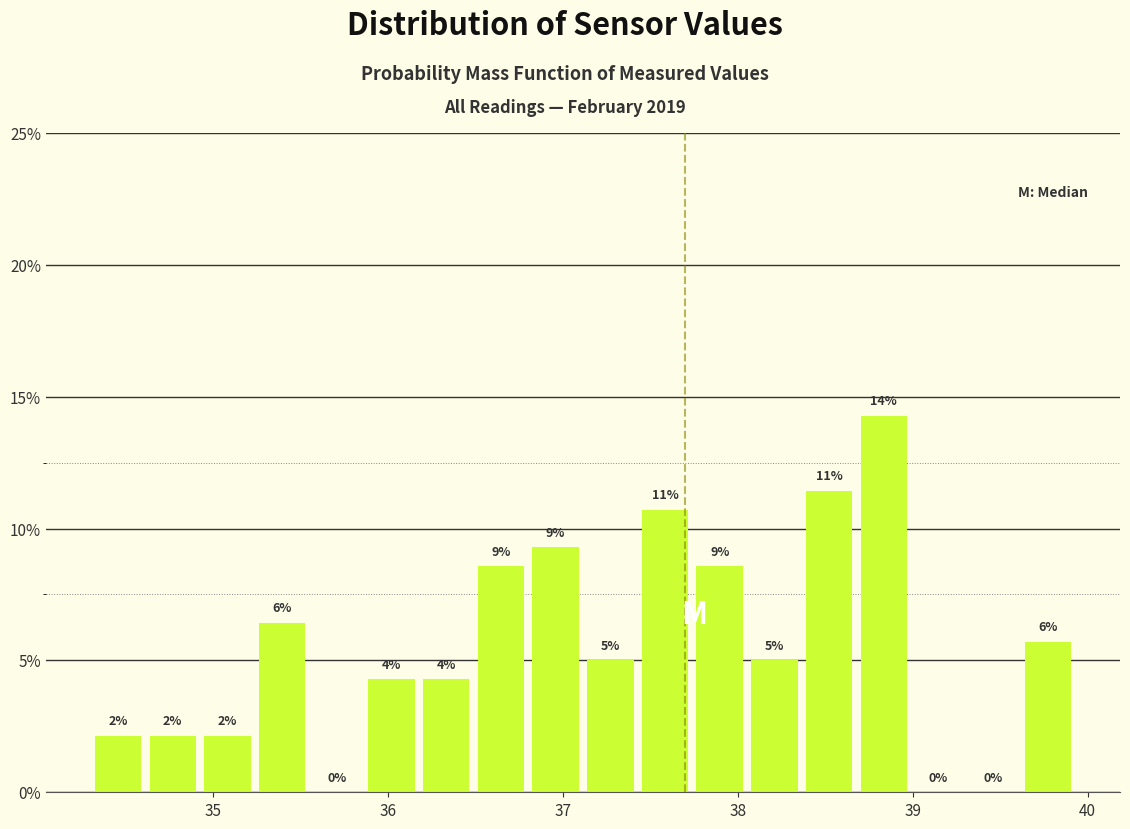

Read against the x-axis, roughly where is the centre of the tallest bar?

38.8